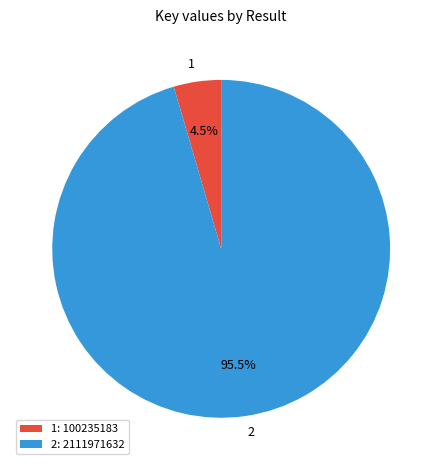

Is it true that 1 is 11% of the pie?

False